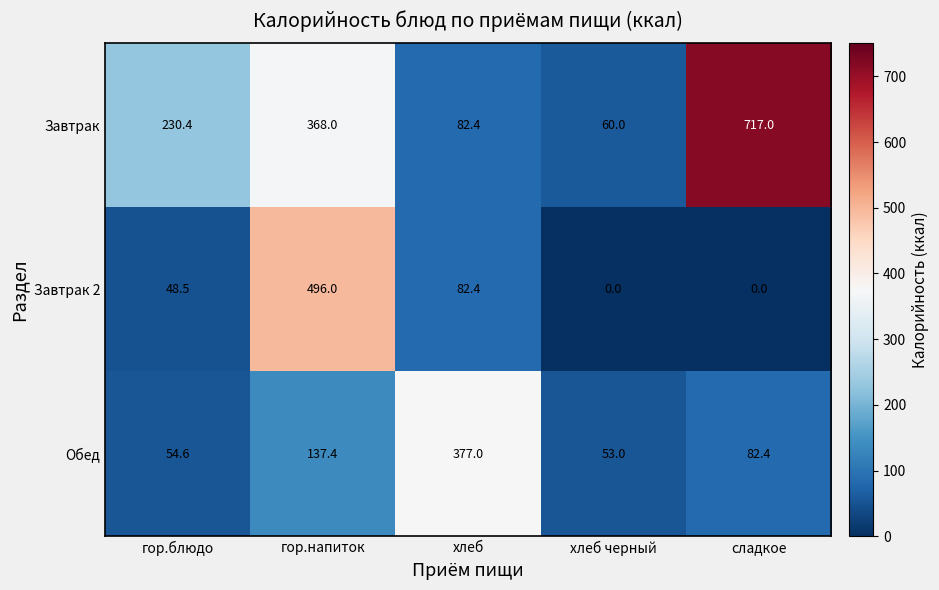

Is it true that Завтрак equals 81.0 at хлеб черный?

False